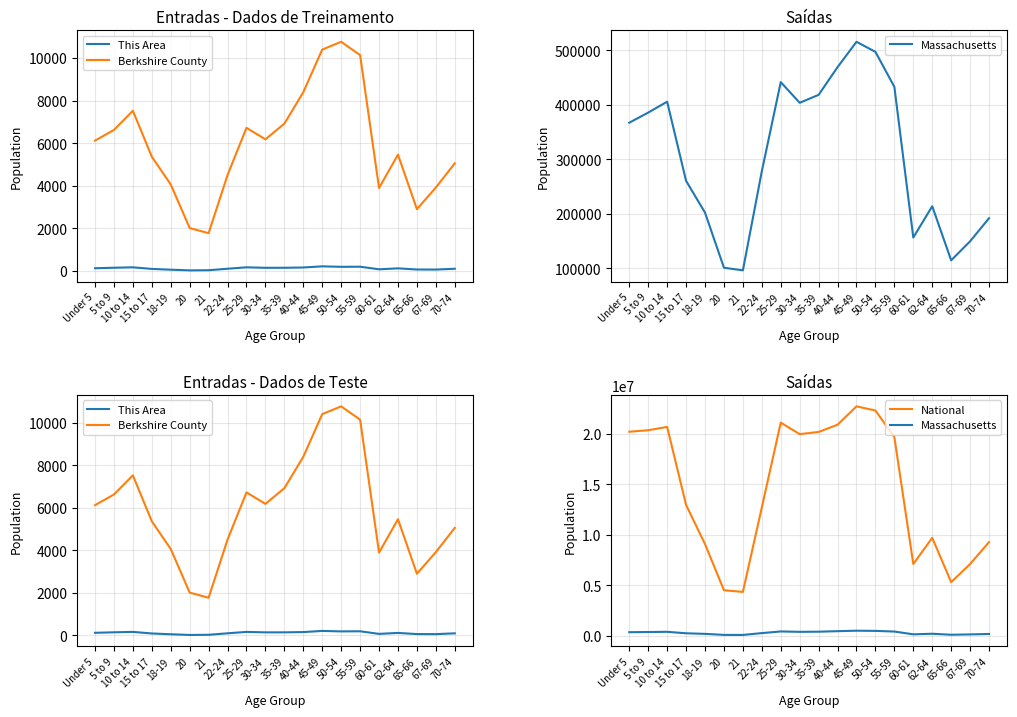

Which has a higher value, 50-54 or 60-61?

50-54